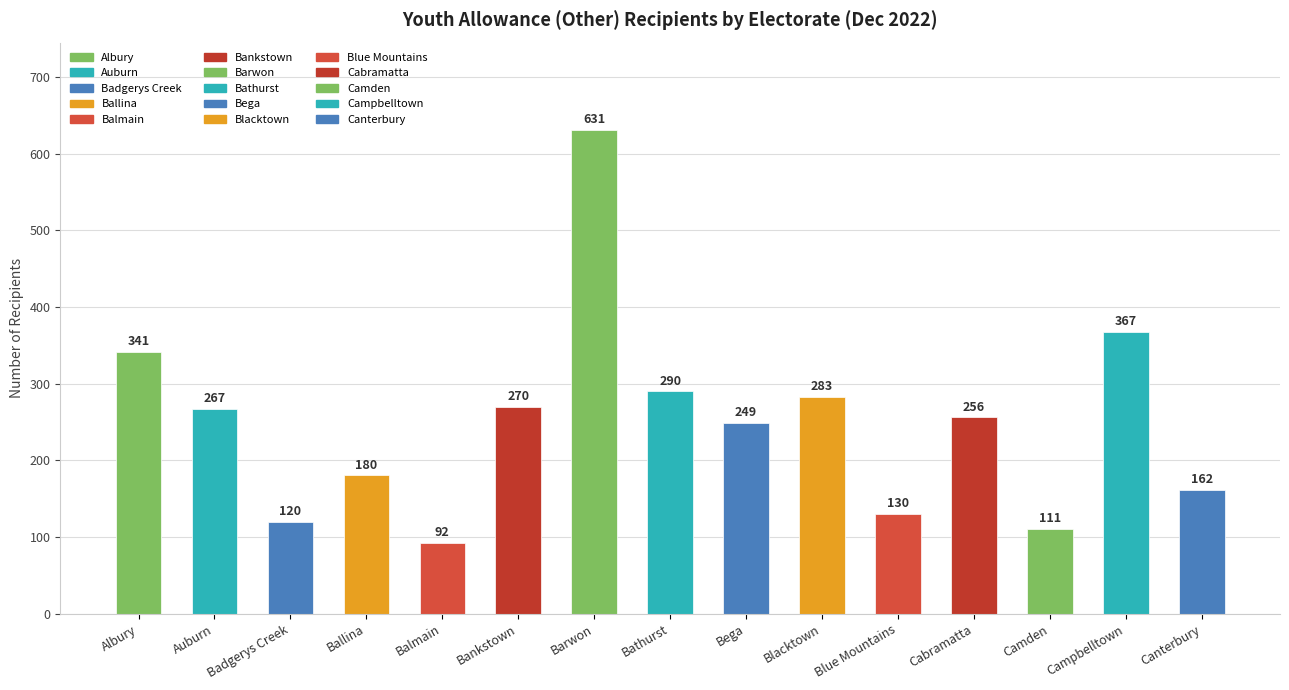

What is the value of the 12th bar from the left?

256.0